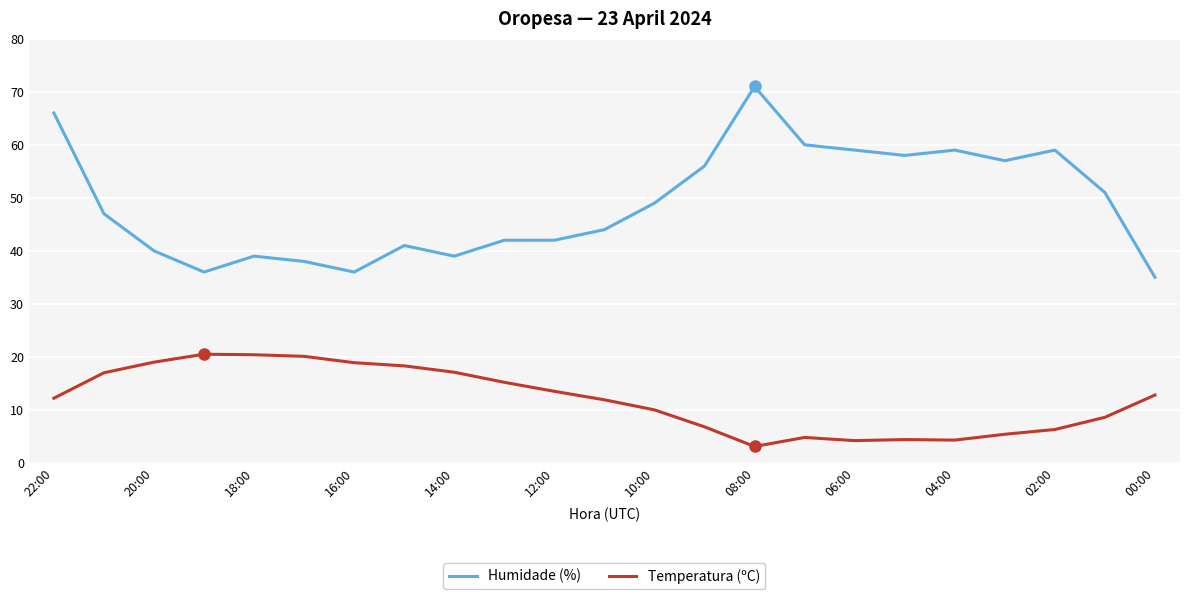

True or false: Humidade (%) and Temperatura (ºC) intersect in this chart.

False